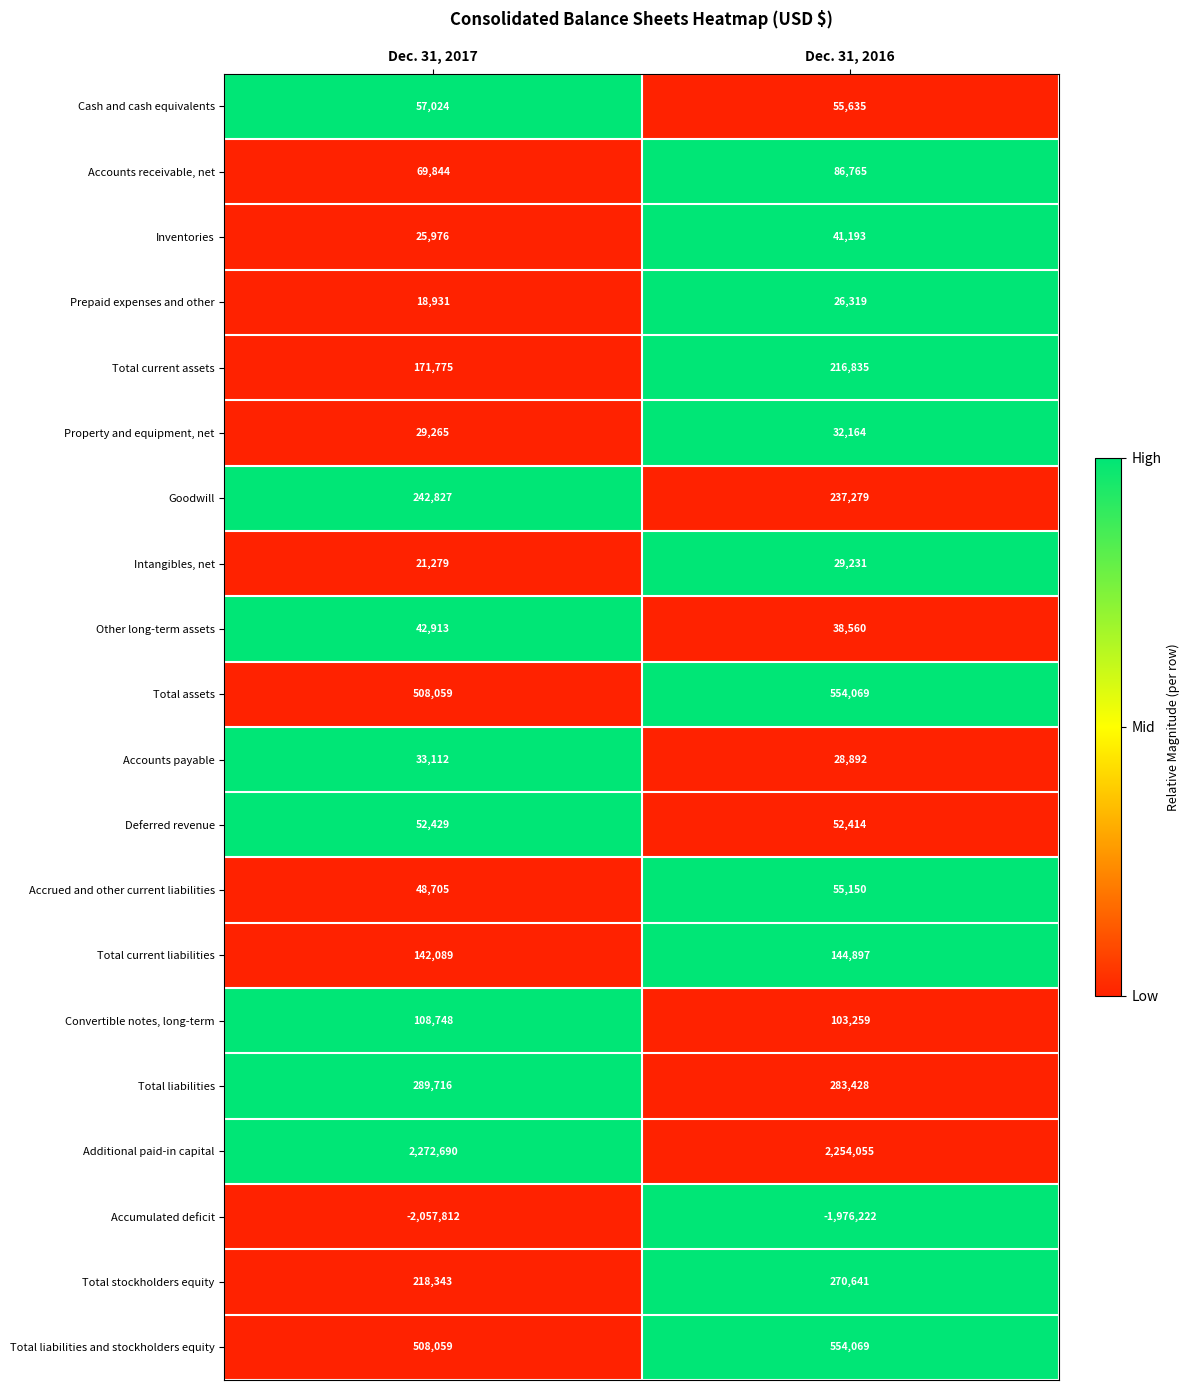

Which label corresponds to the smallest value in the chart?

Dec. 31, 2017